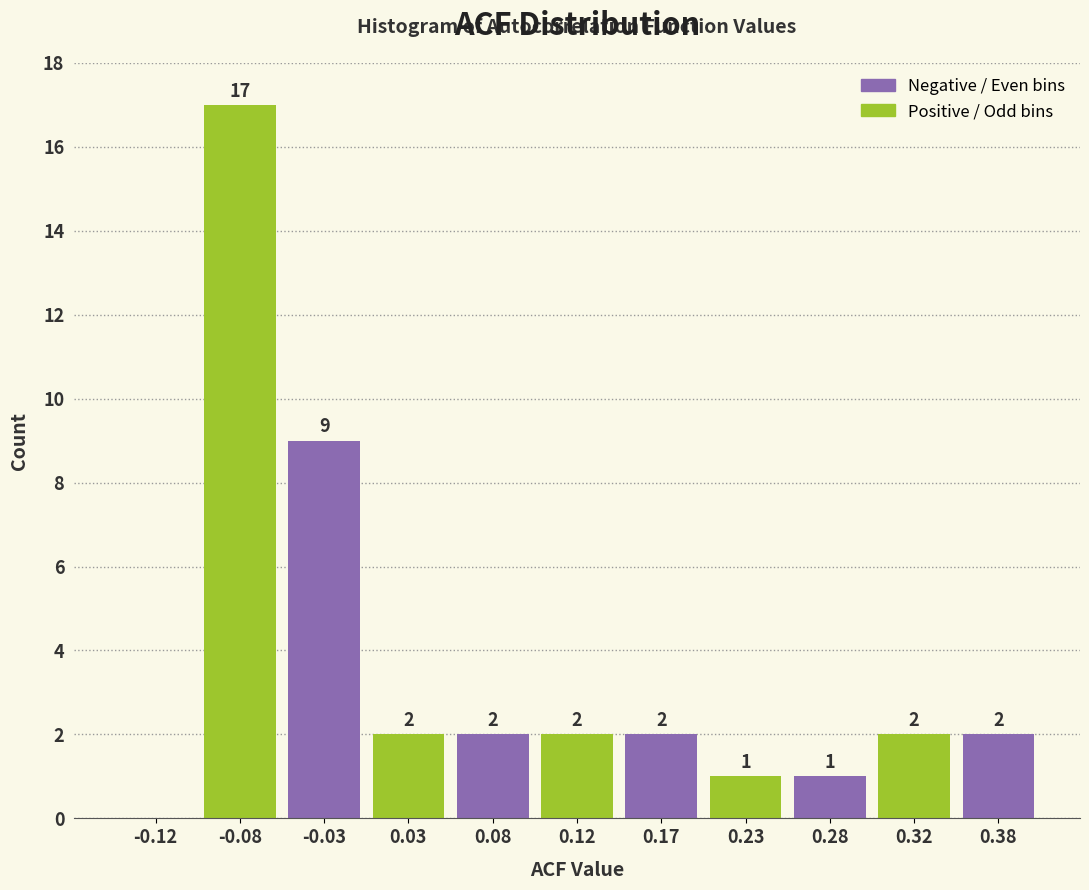

Reading left to right, list all the values displayed in this chart.

-0.12=0	-0.08=17	-0.03=9	0.03=2	0.08=2	0.12=2	0.17=2	0.23=1	0.28=1	0.32=2	0.38=2